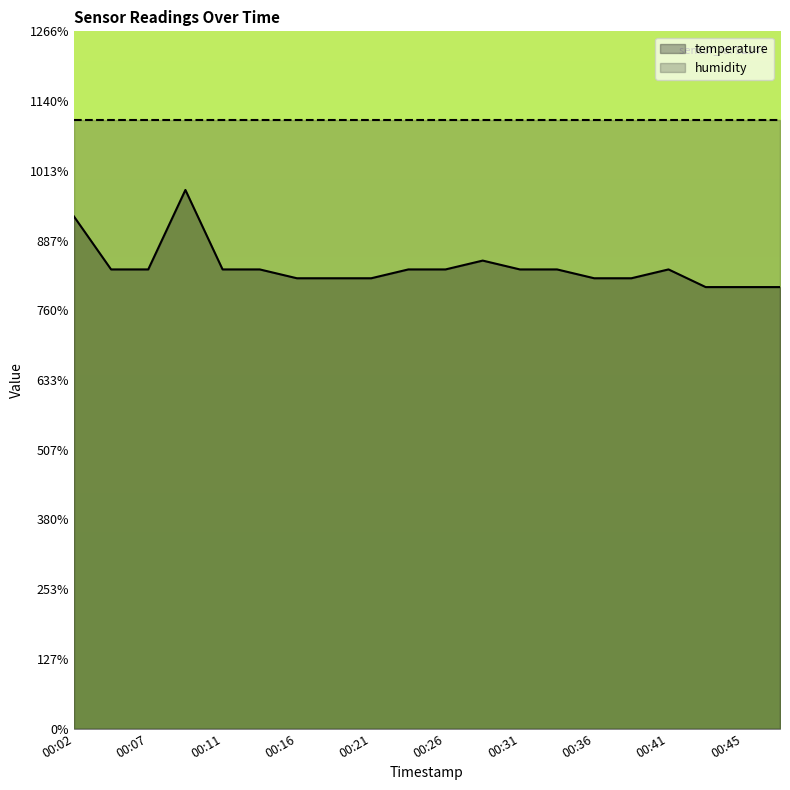

What is the difference between the second highest and minimum values?

0.8